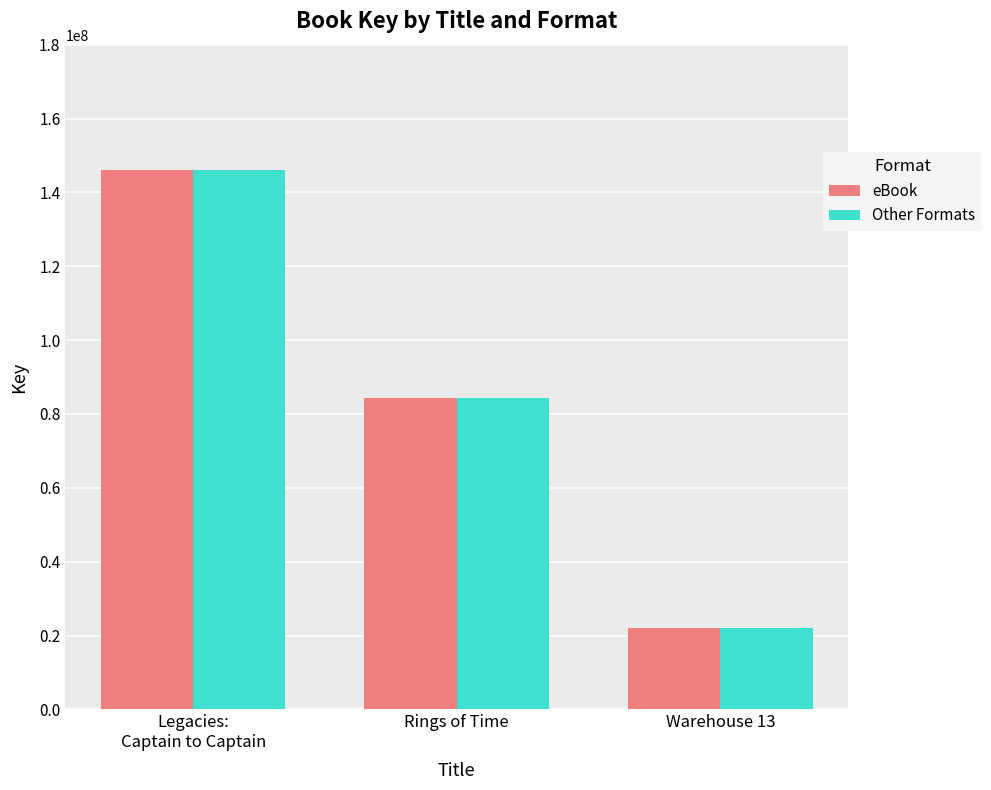

The value of Other Formats at Warehouse 13 is 33363415. True or false?

False